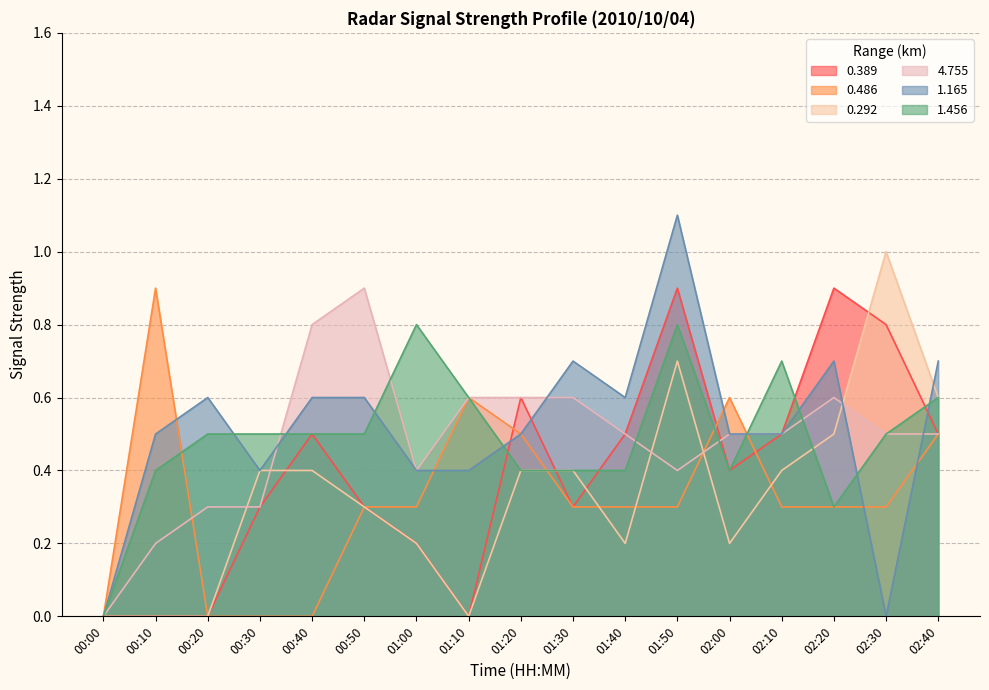

What is the approximate value of 0.486 at 01:30?

0.3